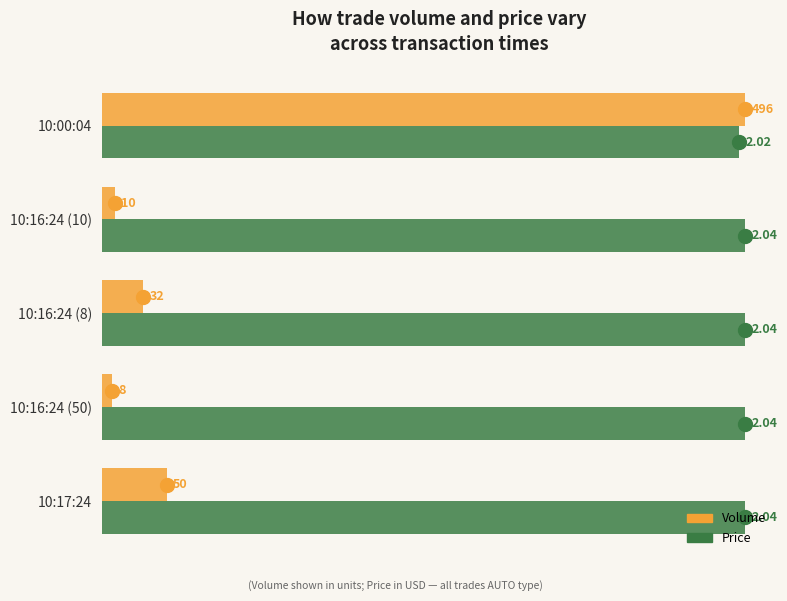

Which series has the widest spread of values?

Volume